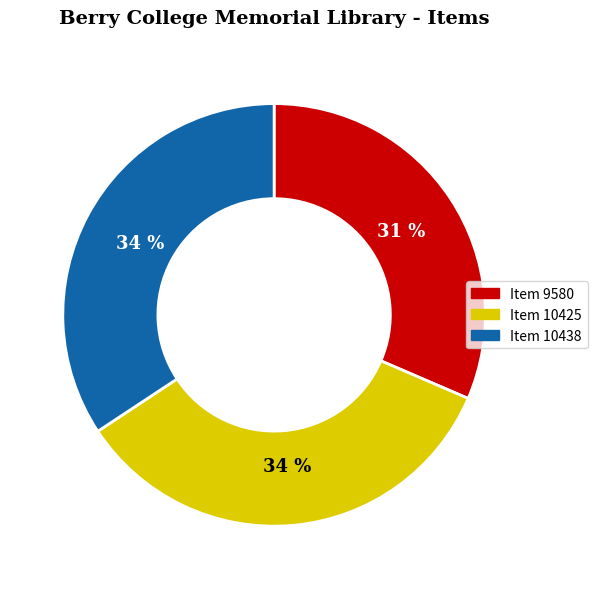

How many slices are in this pie chart?

3